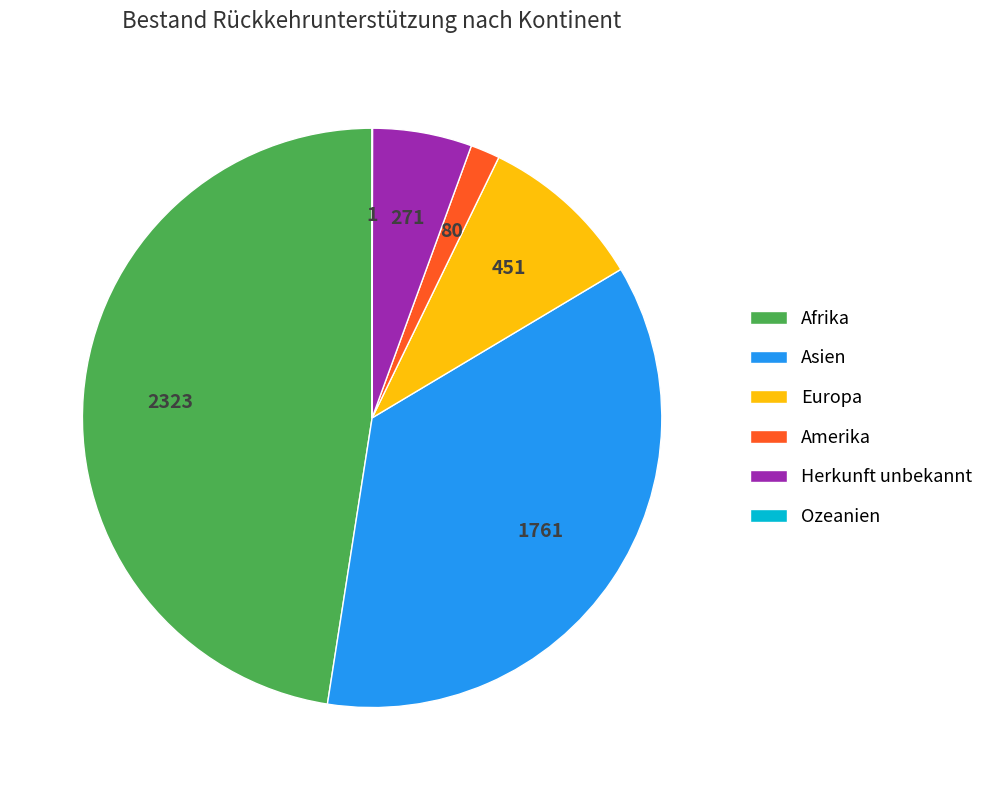

True or false: Herkunft unbekannt accounts for 6% of the total.

True